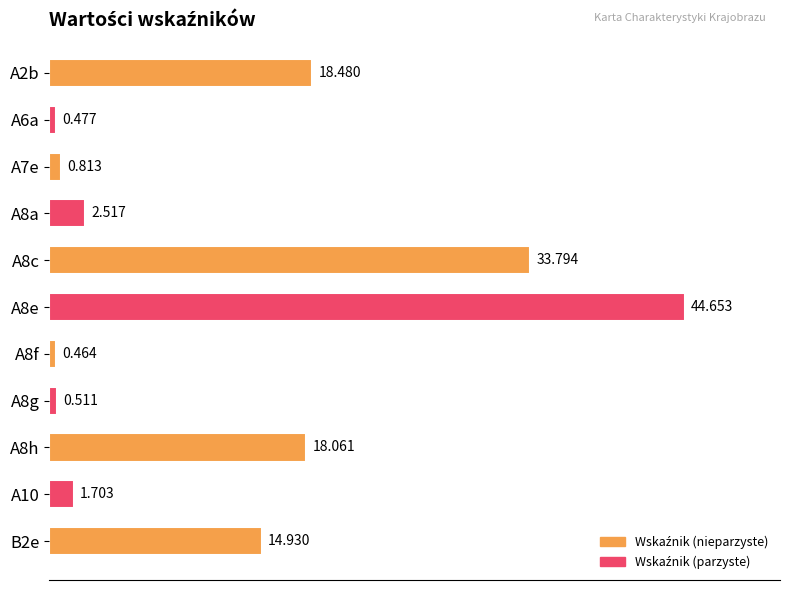

How many bars are there in total?

11